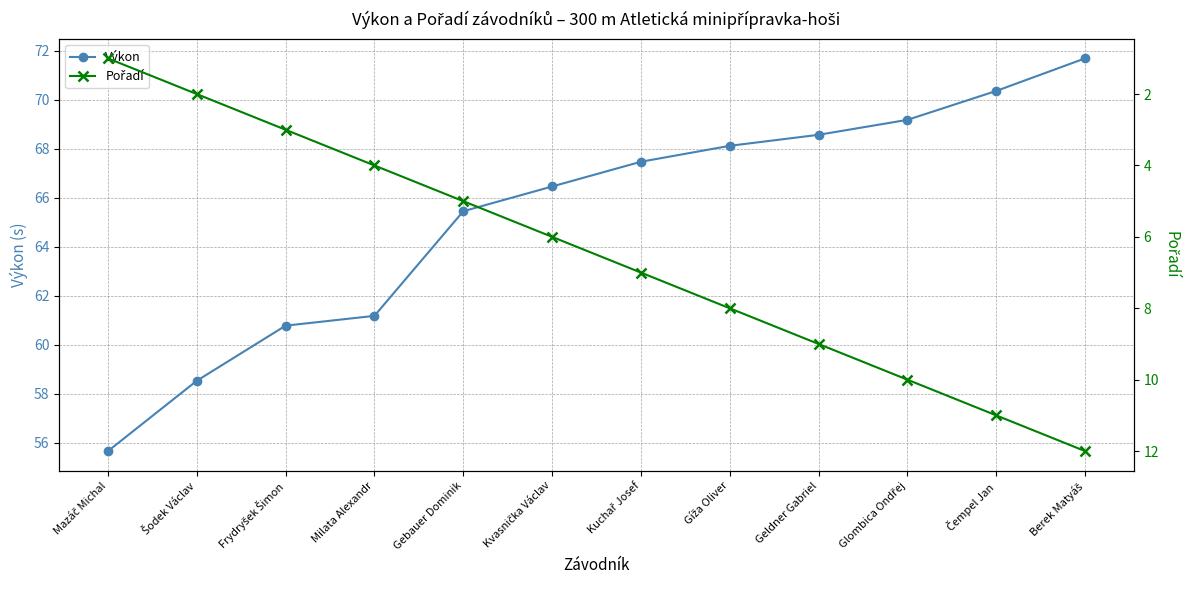

Between Berek Matyáš and Kuchař Josef, which is larger?

Berek Matyáš